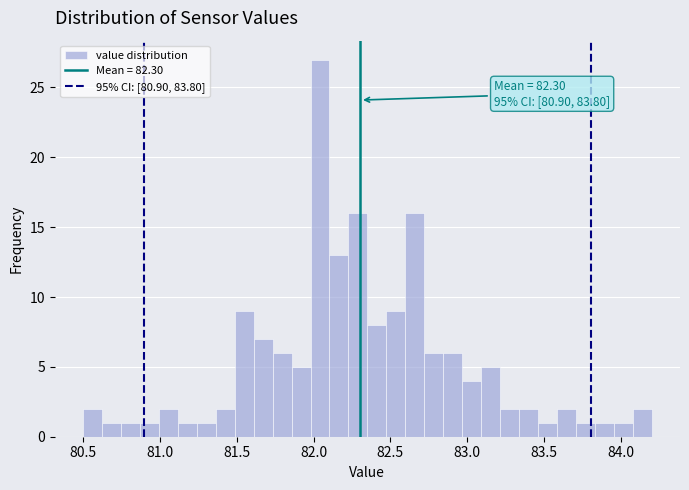

Read against the x-axis, roughly where is the centre of the tallest bar?

82.05